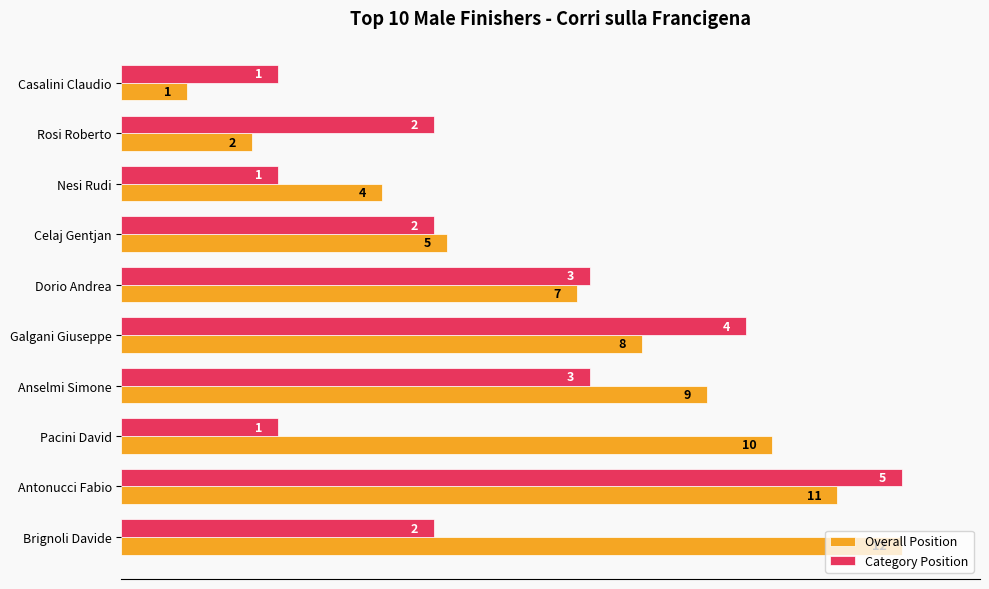

What are all the series names shown in the legend?

Overall Position, Category Position